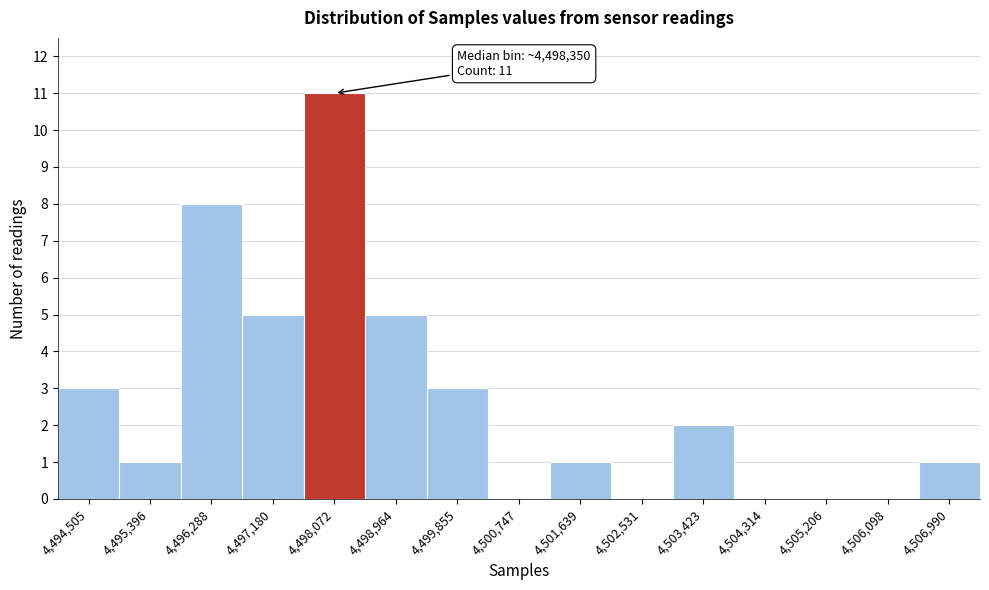

Reading left to right, what are all the values shown in this chart?

4,494,505=3	4,495,396=1	4,496,288=8	4,497,180=5	4,498,072=11	4,498,964=5	4,499,855=3	4,500,747=0	4,501,639=1	4,502,531=0	4,503,423=2	4,504,314=0	4,505,206=0	4,506,098=0	4,506,990=1